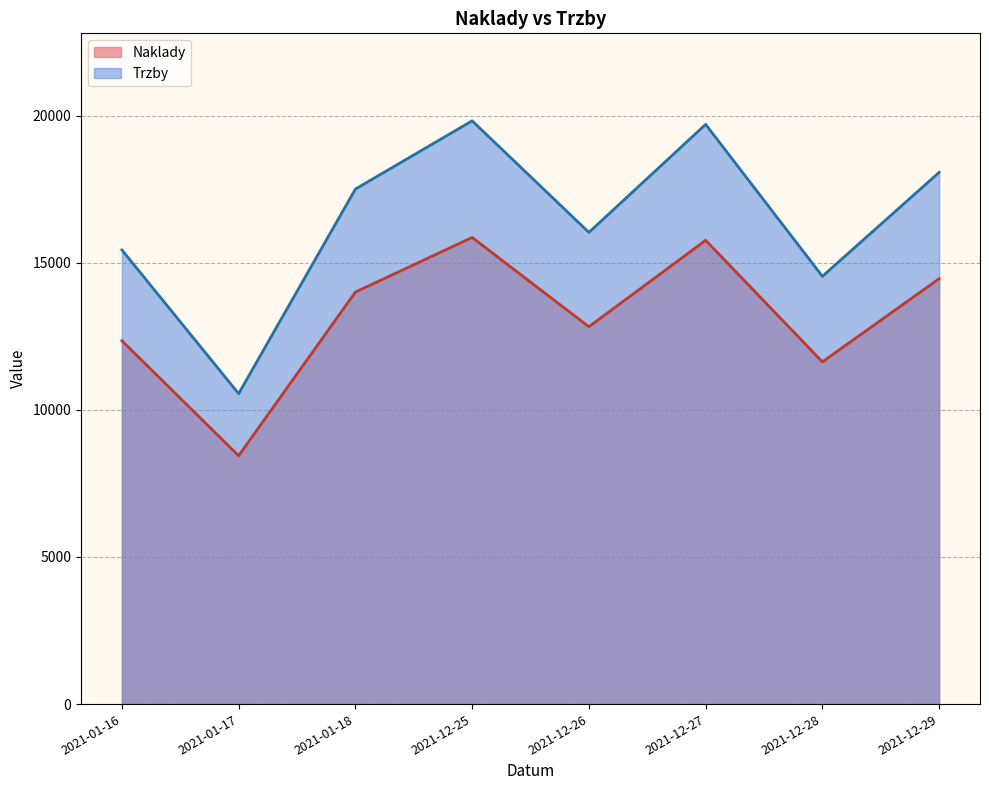

At 2021-12-27, list the series in order from largest to smallest.

Trzby, Naklady